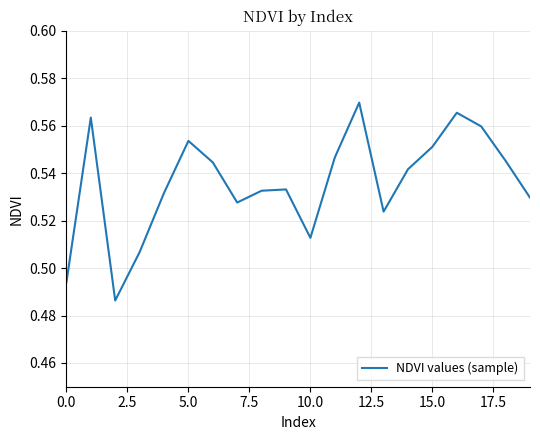

How many lines are shown in the chart?

1